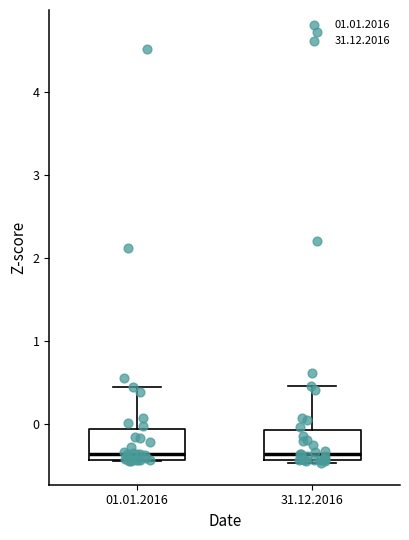

Reading left to right, transcribe this box plot: for each box, give where its median line is, the range the box spans, and where its two whiskers end, as read against the y-axis. The values are not printed on the chart, so give them approximately, as read against the axis.

01.01.2016: median -0.4 (just above the box's lower edge), box -0.4 to -0.1, whiskers -0.4 to 0.4
31.12.2016: median -0.4 (just above the box's lower edge), box -0.4 to -0.1, whiskers -0.5 to 0.5